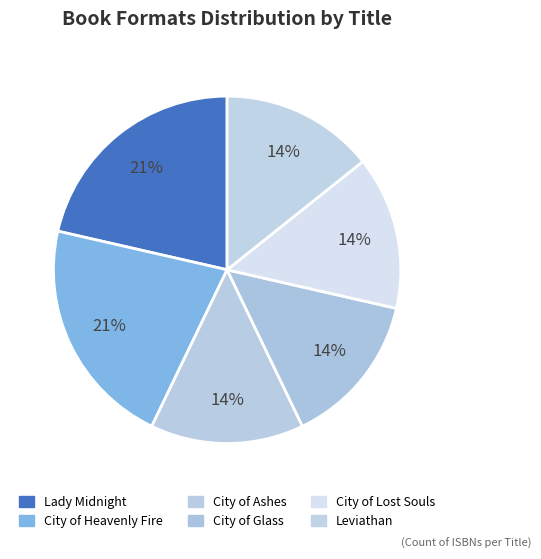

Is there a majority slice in this chart?

No